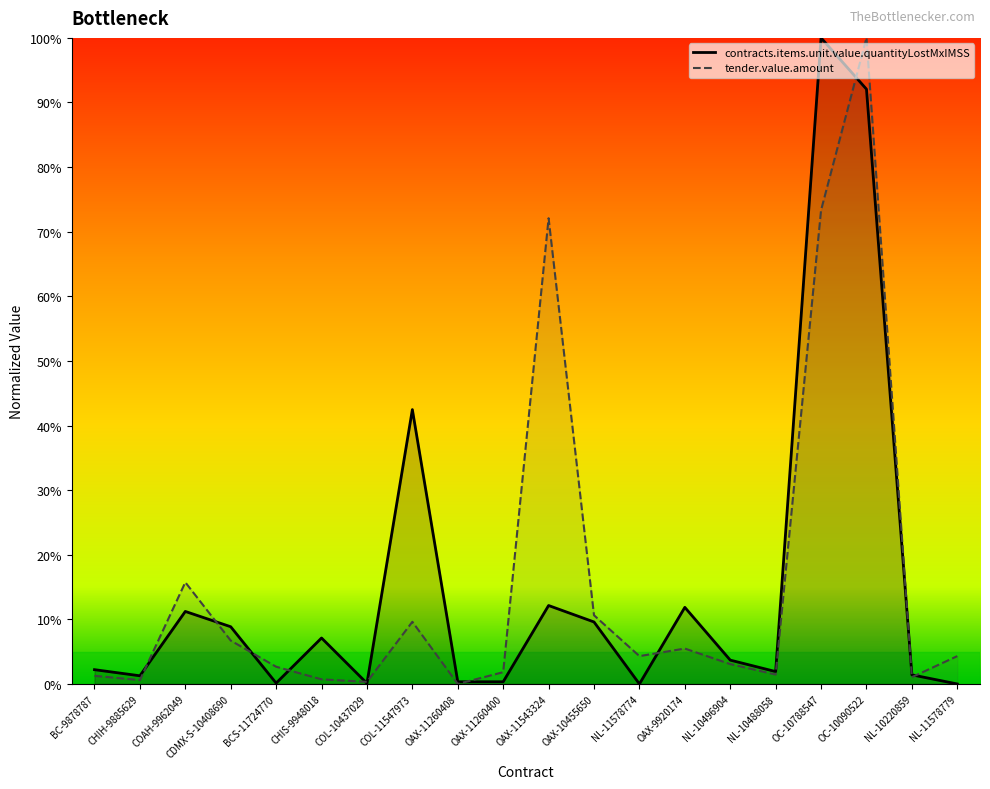

True or false: contracts.items.unit.value.quantityLostMxIMSS and tender.value.amount intersect in this chart.

True